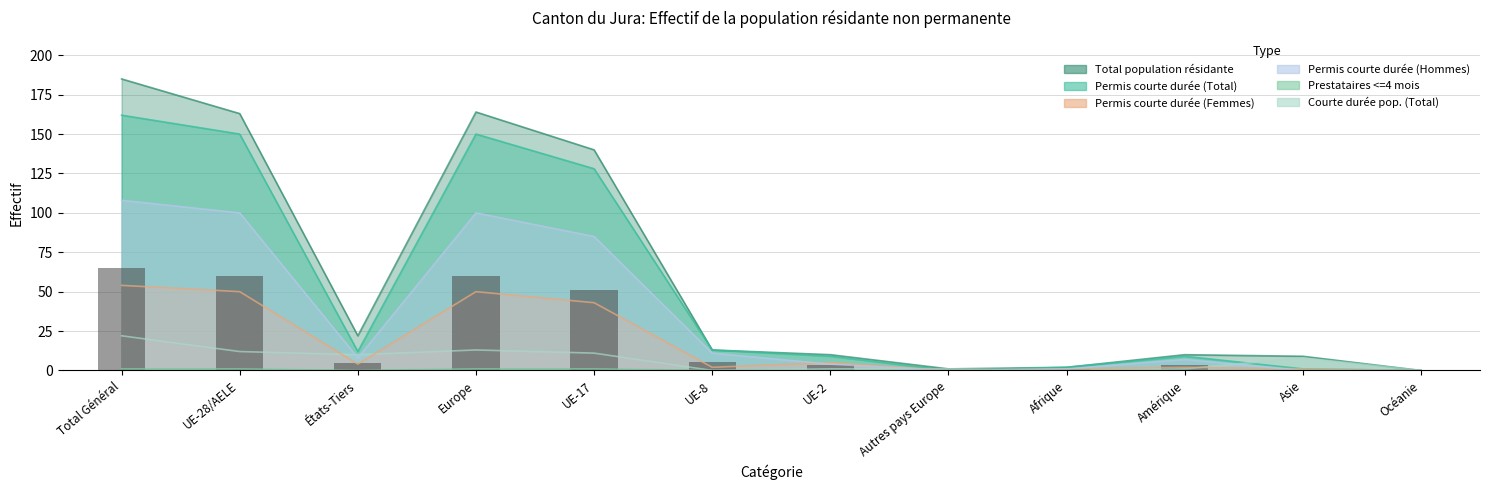

The value of Prestataires services <=4 mois (Total) at UE-17 is 2. True or false?

False